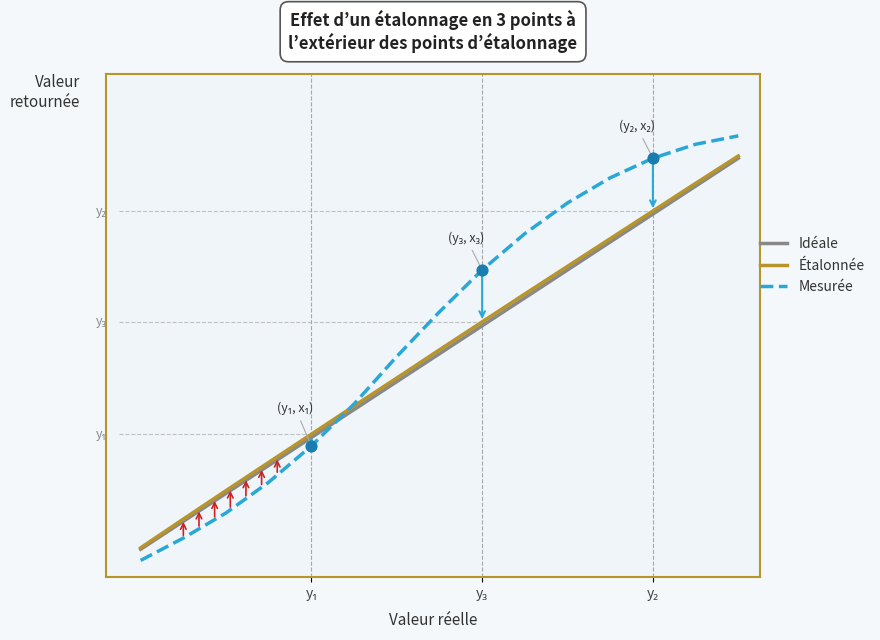

What is the total value across all series at y₁?

2.6